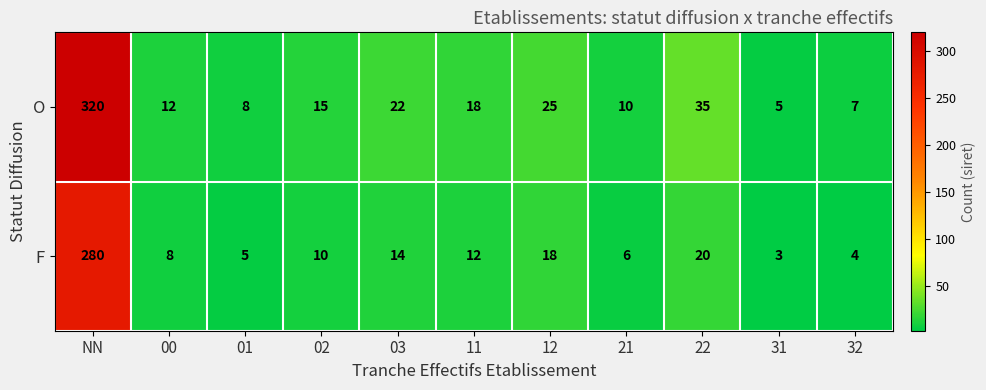

Rank the series at 02 from lowest to highest value.

F, O